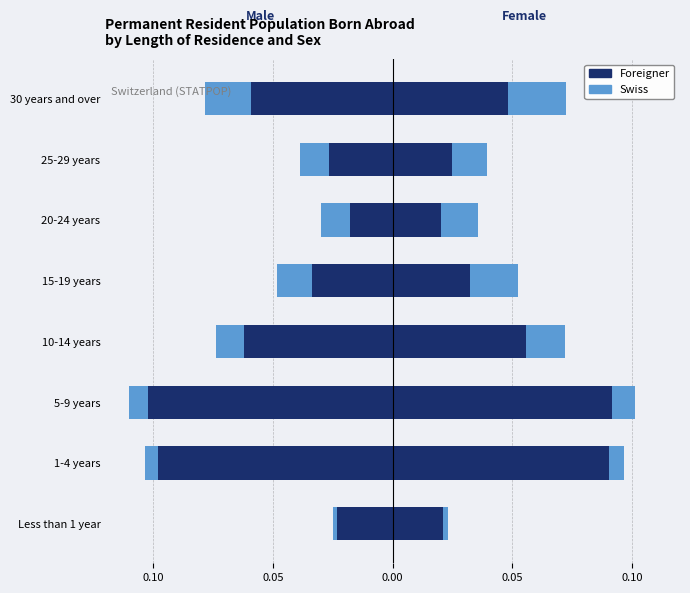

Reading left to right, what are all the values shown in this chart?

Male Foreigner (ACS style): -0.0	-0.1	-0.1	-0.1	-0.0	-0.0	-0.0	-0.1
Male Swiss (Census style): -0.0	-0.0	-0.0	-0.0	-0.0	-0.0	-0.0	-0.0
Female Foreigner (ACS style): 0.0	0.1	0.1	0.1	0.0	0.0	0.0	0.0
Female Swiss (Census style): 0.0	0.0	0.0	0.0	0.0	0.0	0.0	0.0